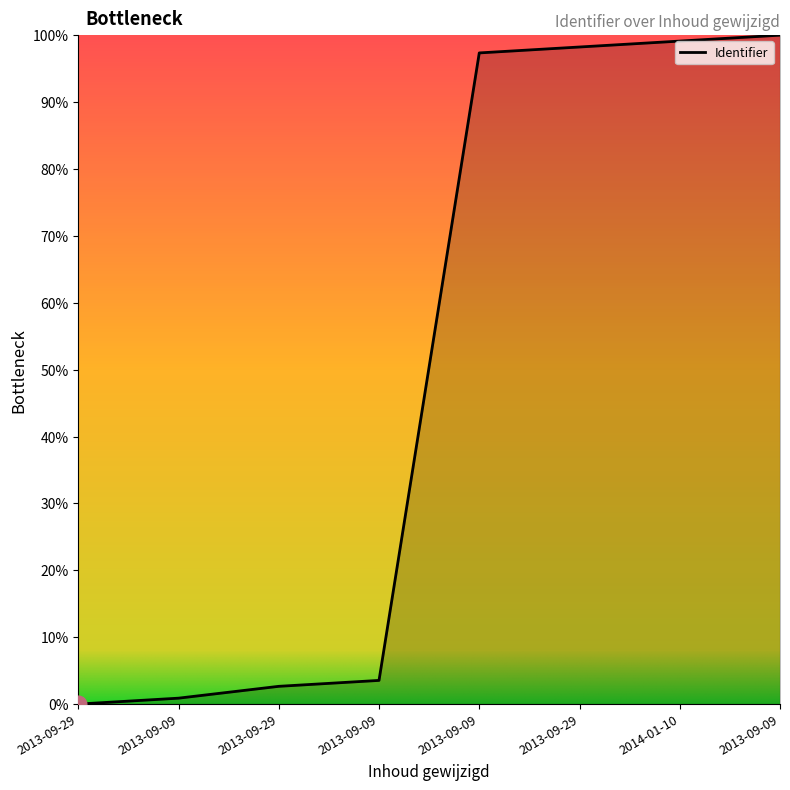

How many values are below 97?

4